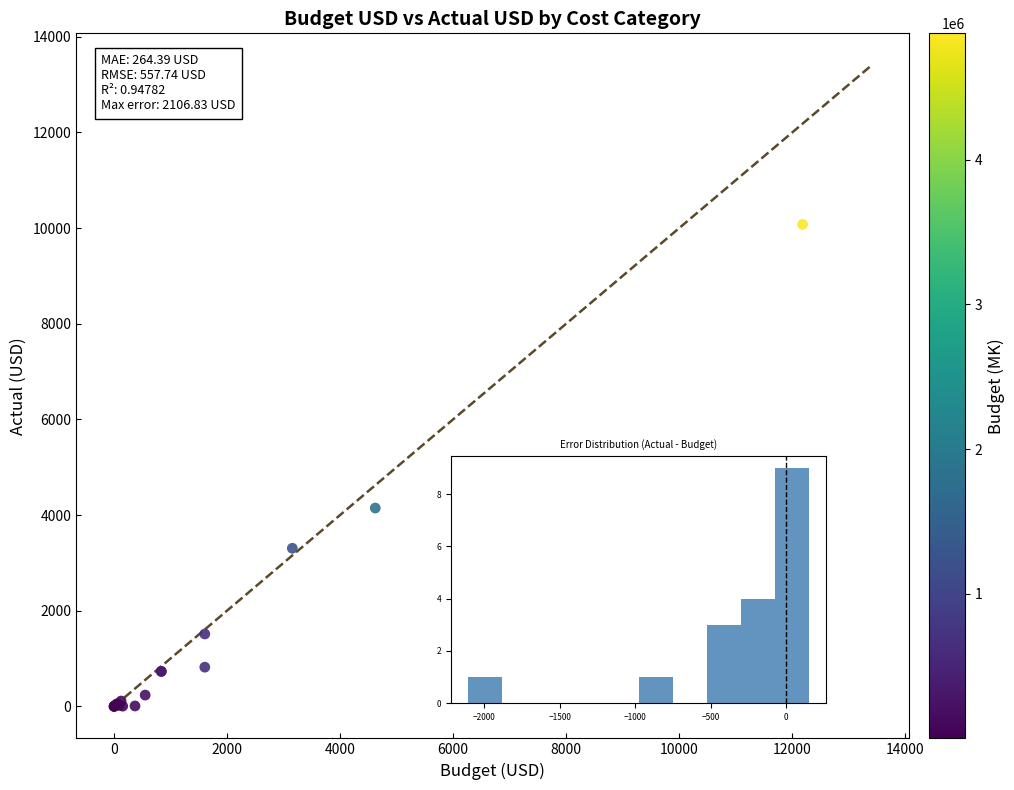

What Y value in the scatter plot is closest to 5040?

4148.5